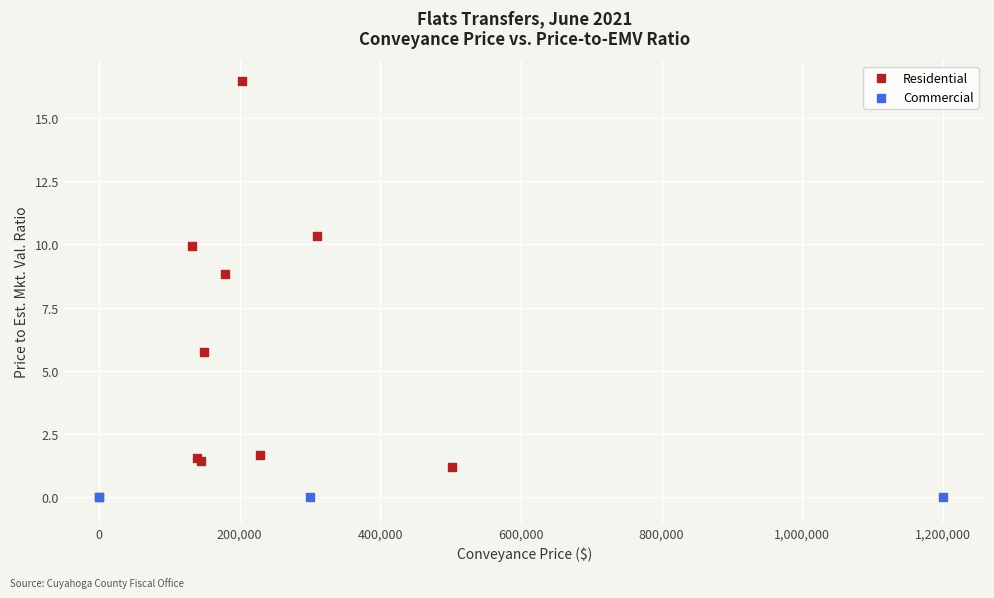

Which series contains the lowest Y value?

Commercial